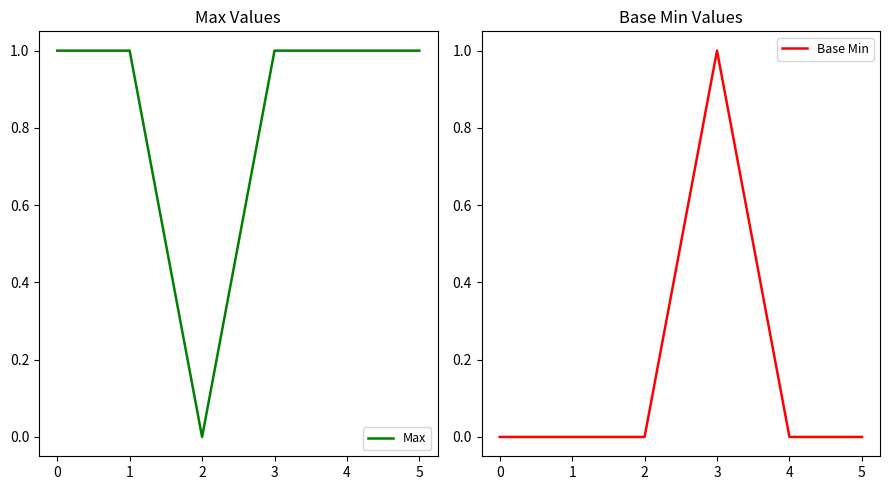

Rank the series by their average value, from highest to lowest.

Max, Base Min